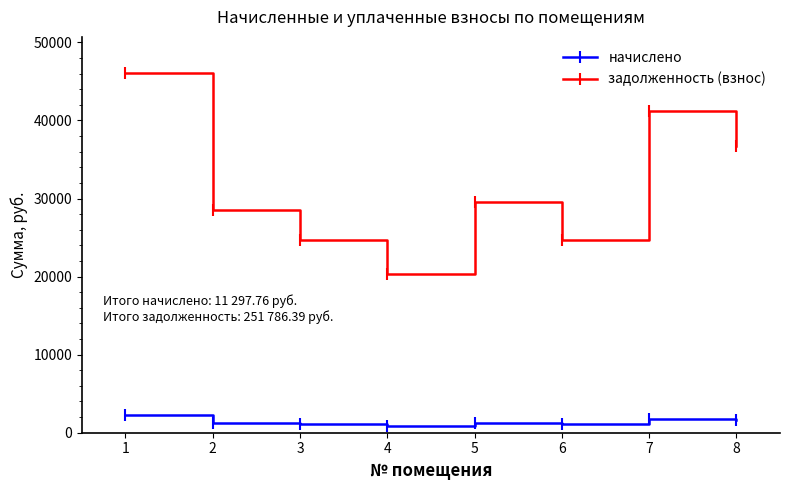

Count the number of categories in the chart.

8